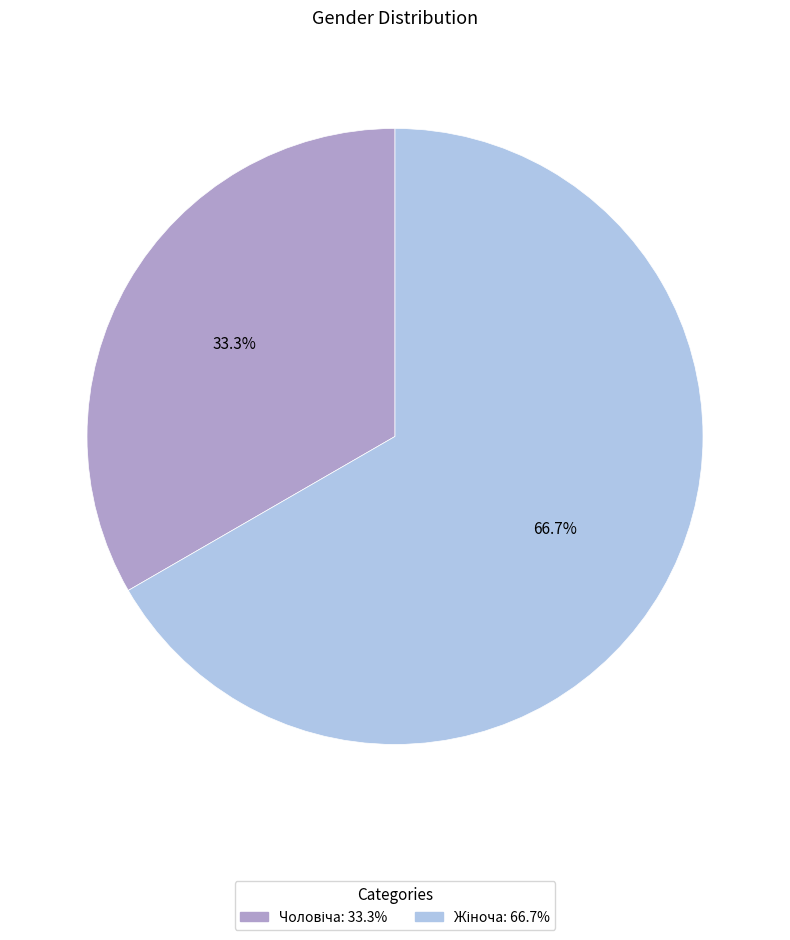

Does any single category account for the majority?

Yes